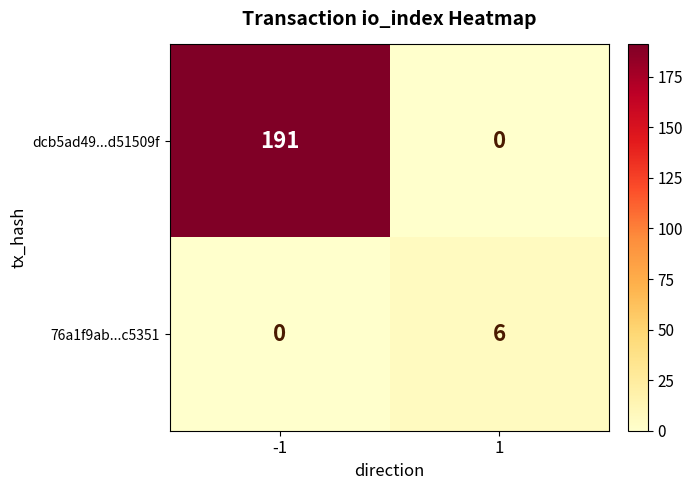

How many values in 76a1f9ab...c5351 are above zero?

1